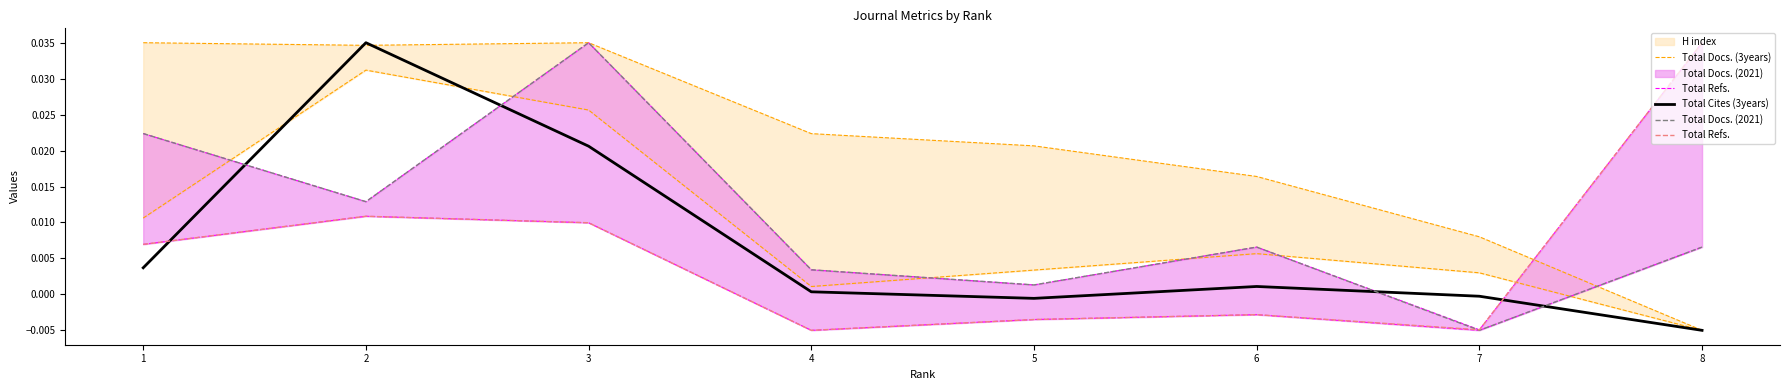

Which series has the largest range (max minus min)?

Total Docs. (3years)